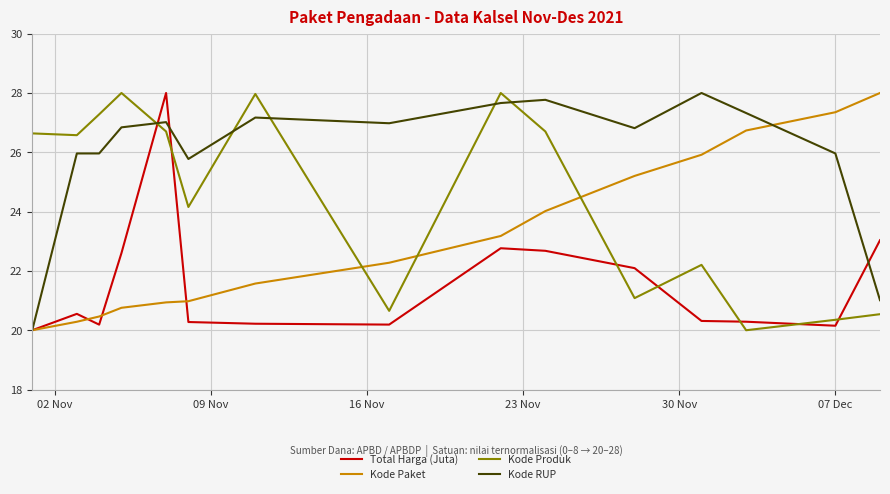

What are all the series names shown in the legend?

Total Harga (Juta), Kode Paket, Kode Produk, Kode RUP